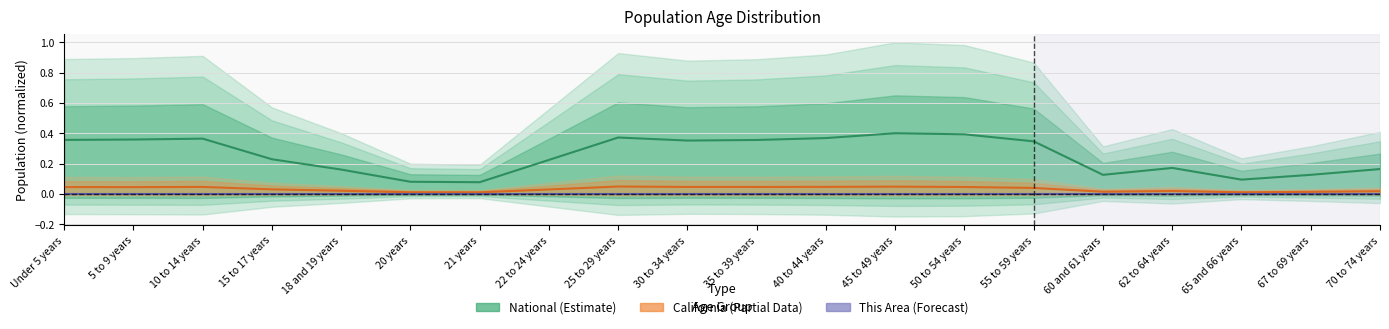

At which category does National reach its first local peak?

10 to 14 years